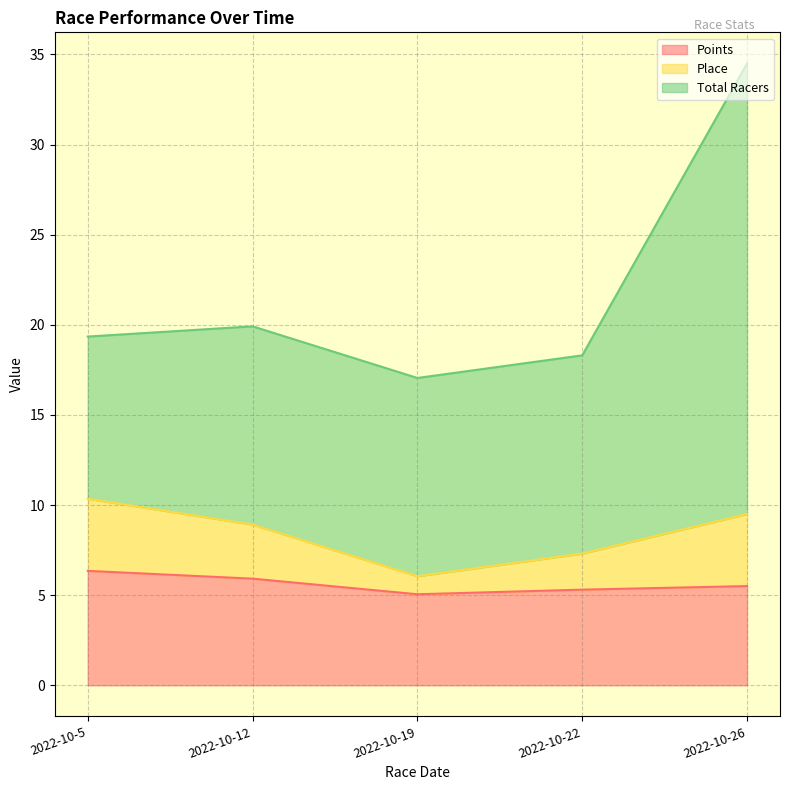

Which category has the highest value in the Place series?

2022-10-5